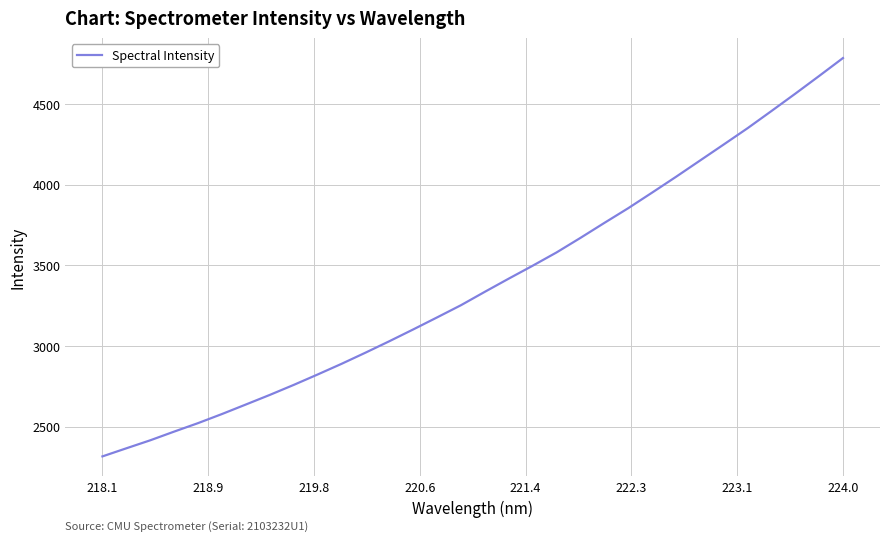

What is the difference between the maximum and minimum values?

2470.6